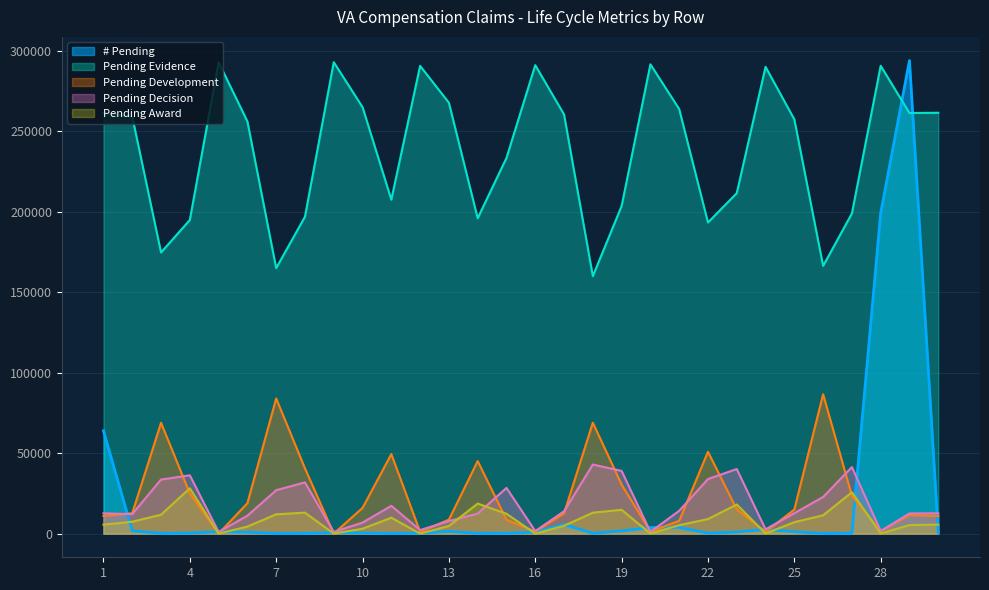

Between 22 and 26, which series saw the biggest shift?

Pending Development